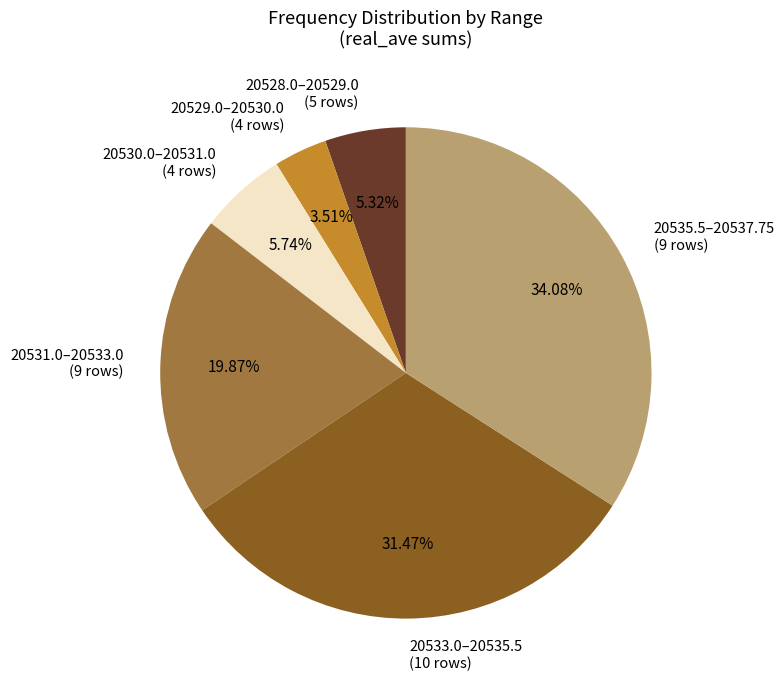

To the nearest percent, what is the average slice percentage?

17%